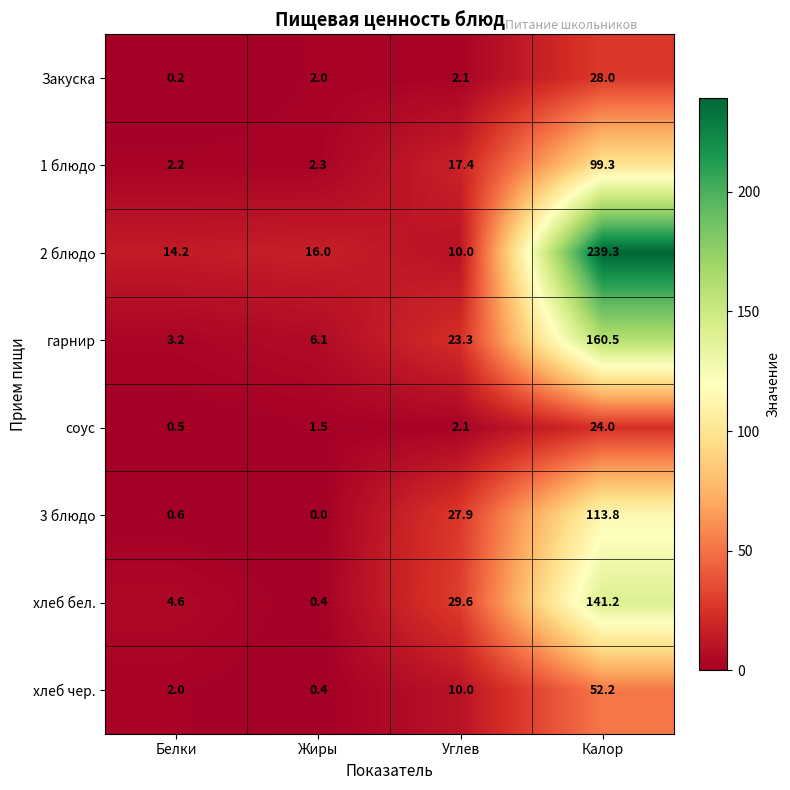

At Белки, list the series in order from smallest to largest.

Закуска, соус, 3 блюдо, хлеб чер., 1 блюдо, гарнир, хлеб бел., 2 блюдо